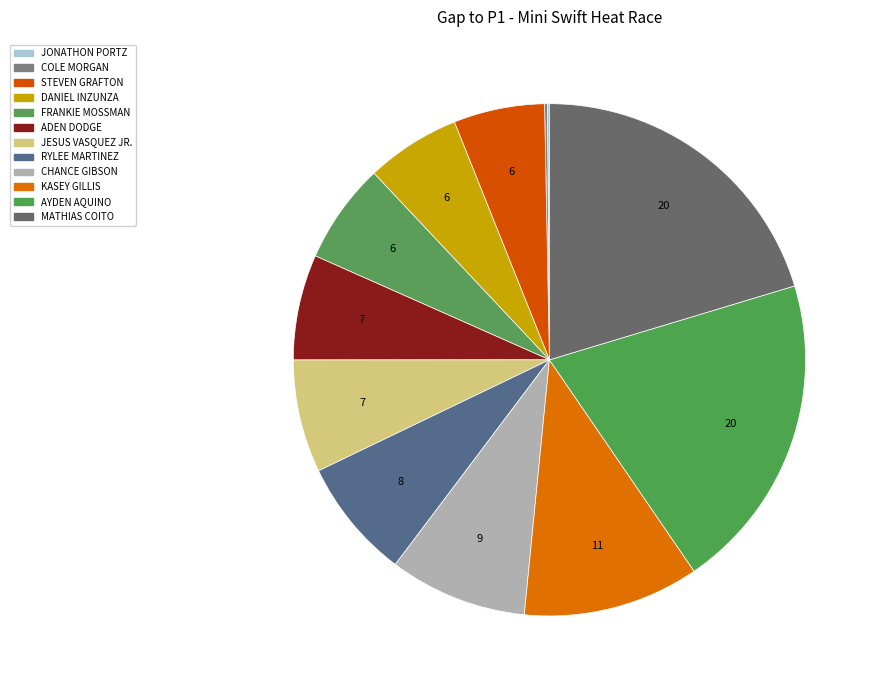

Is it true that ADEN DODGE is 1% of the pie?

False